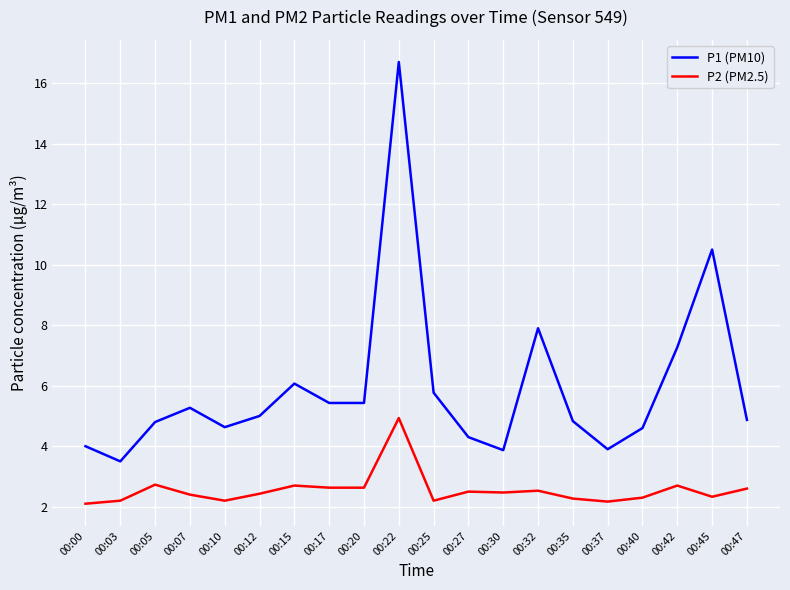

How many series are shown in this chart?

2